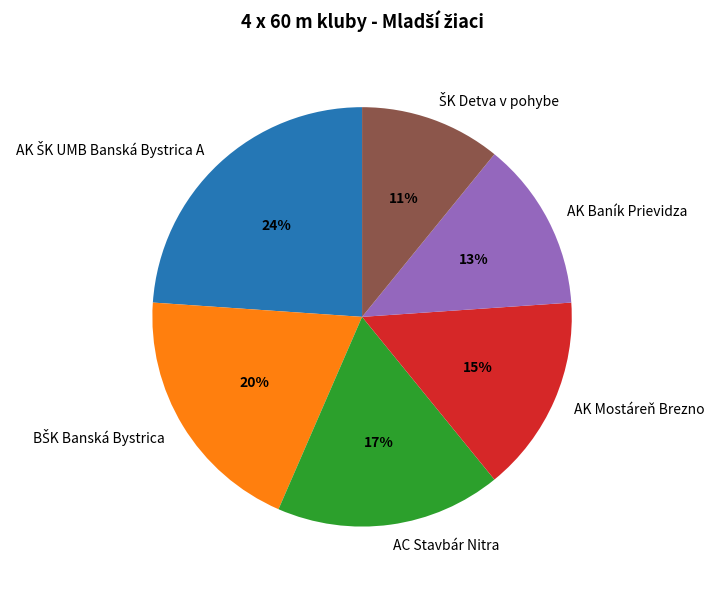

To the nearest percent, what is the difference between the largest and smallest slice percentages?

13%